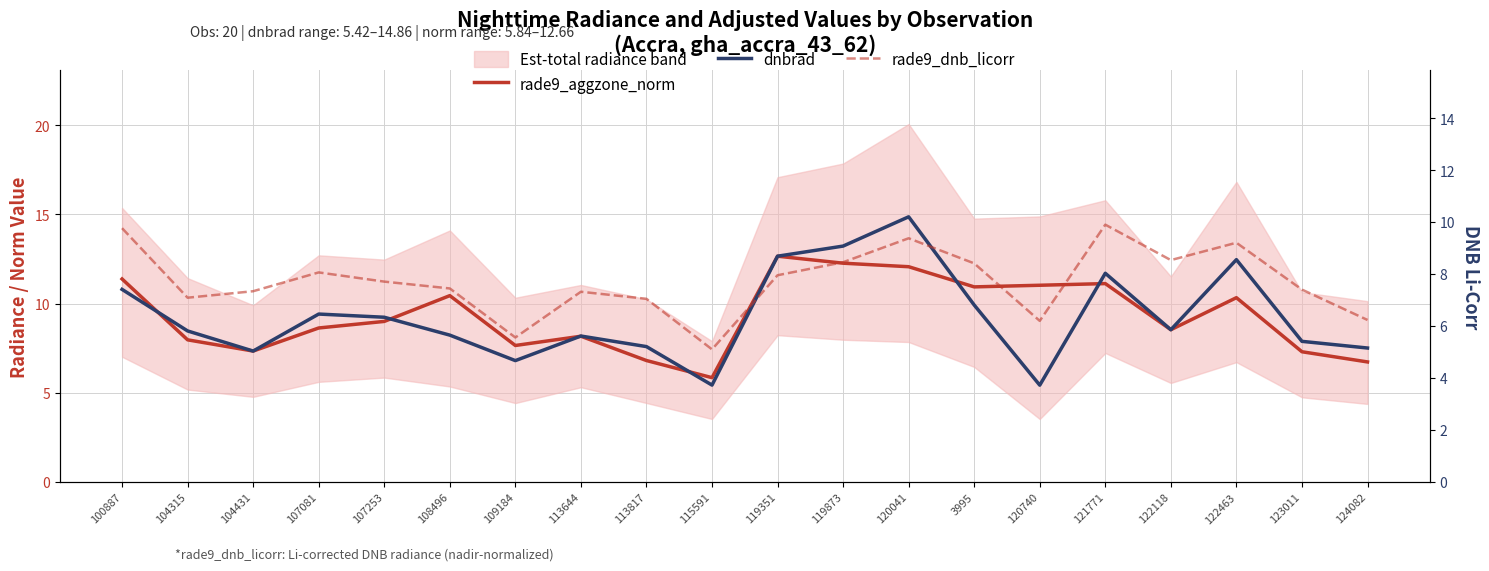

What is the sum of the rade9_dnb_licorr values at 124082 and 107081?

14.3